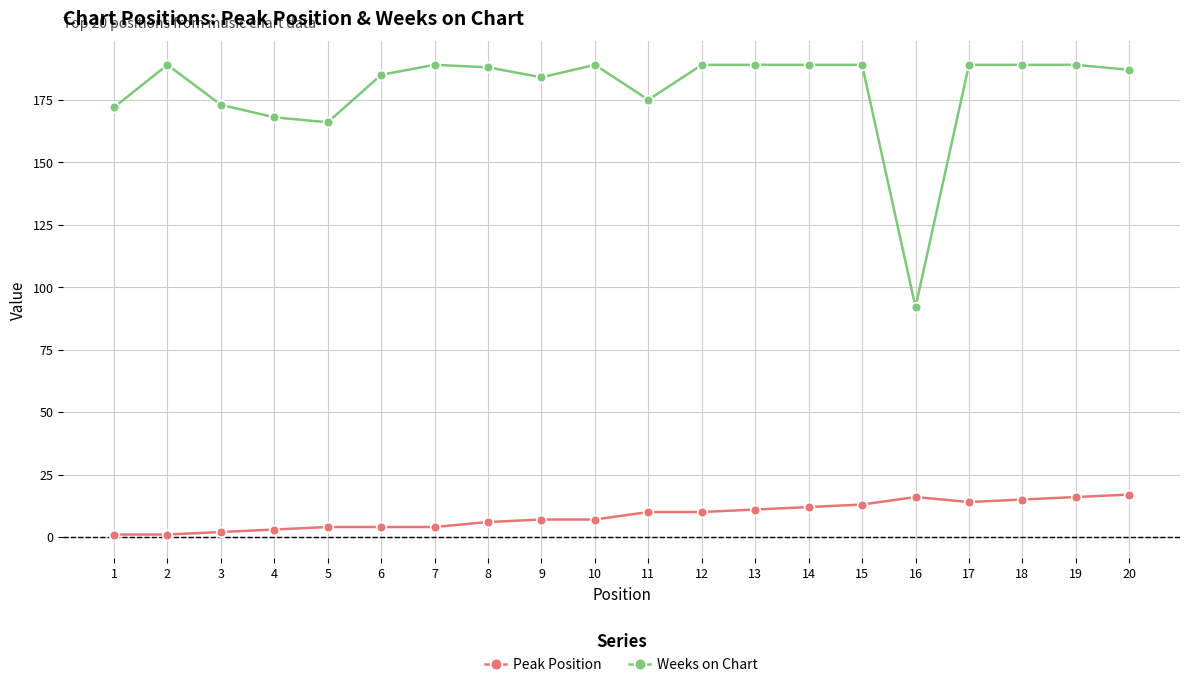

Which series has the widest spread of values?

Weeks on Chart